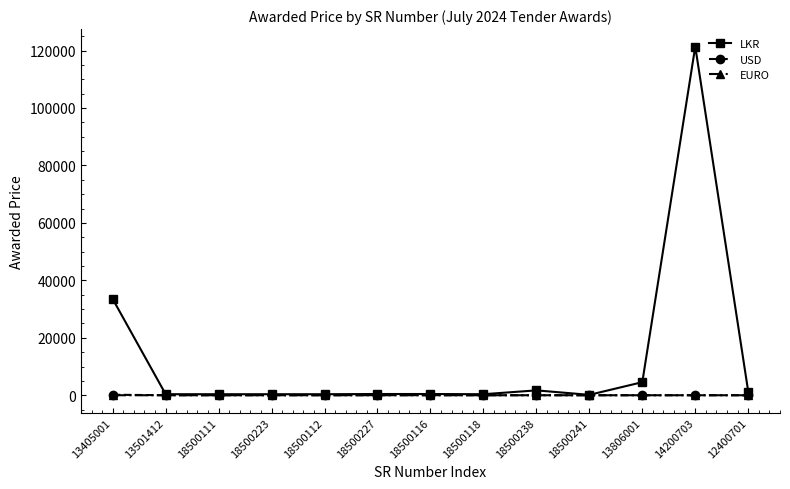

Which series has the largest range (max minus min)?

LKR